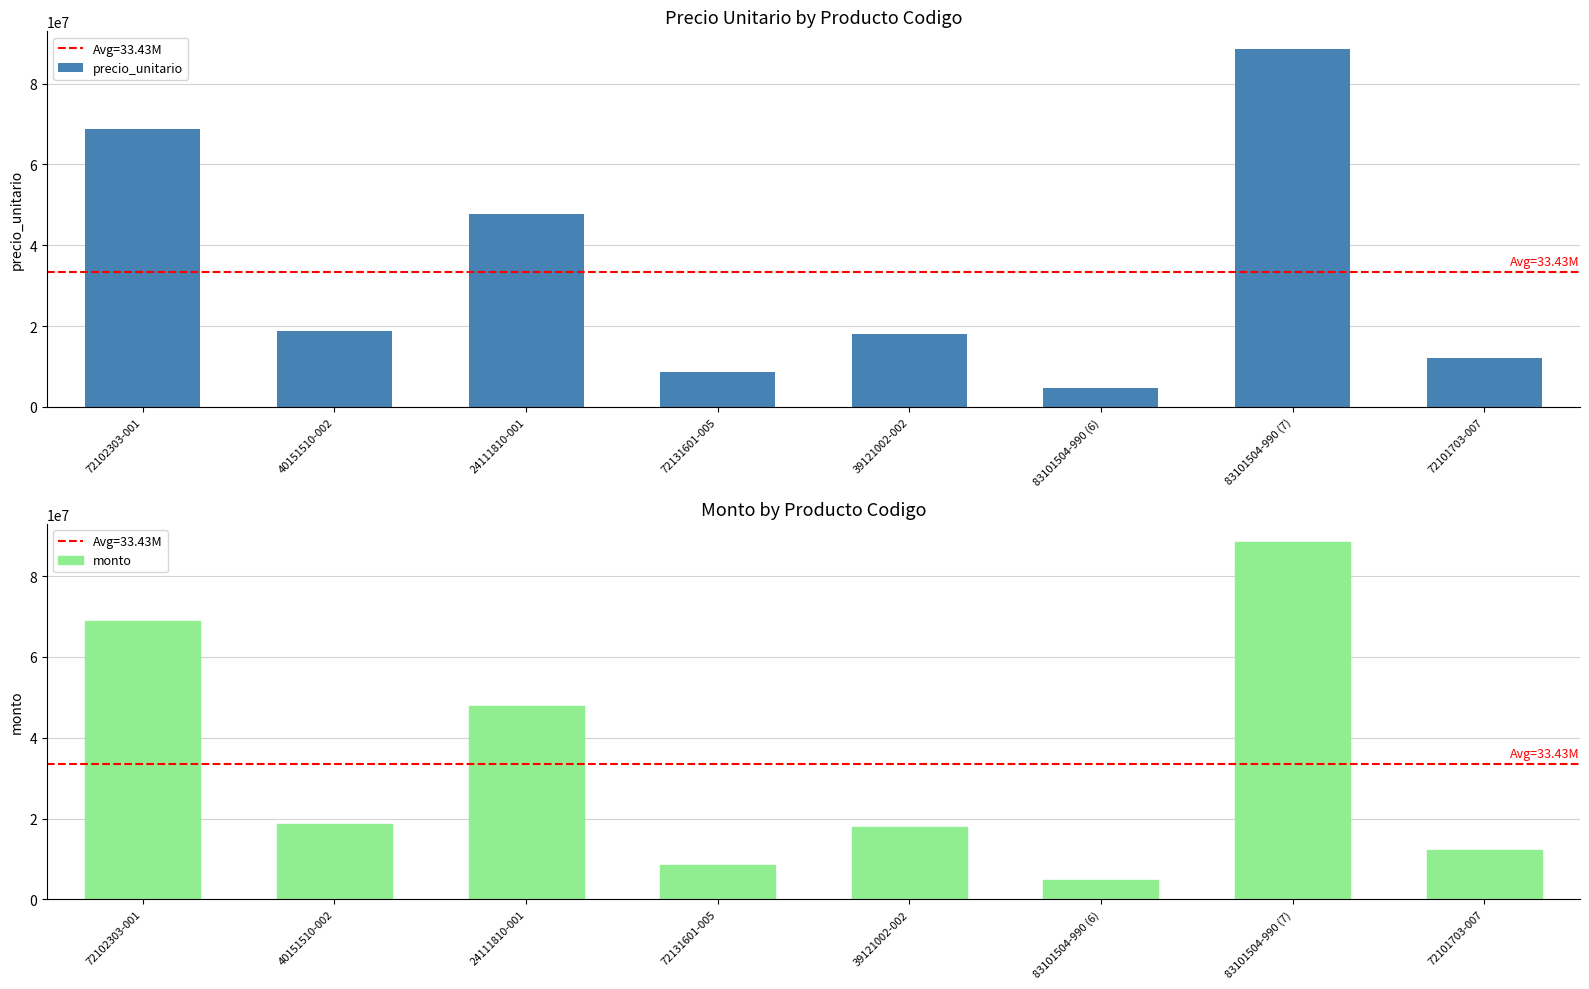

What is the label of the 2nd bar from the left?

40151510-002